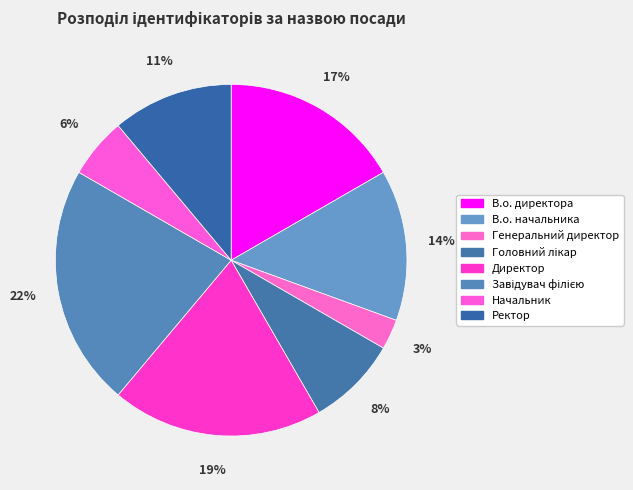

Which has a higher value, Завідувач філією or Начальник?

Завідувач філією